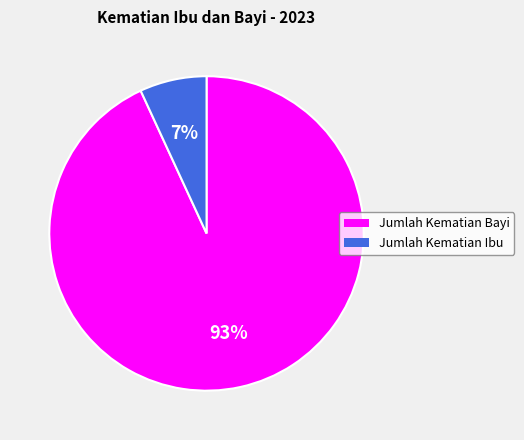

How many segments does this pie chart have?

2